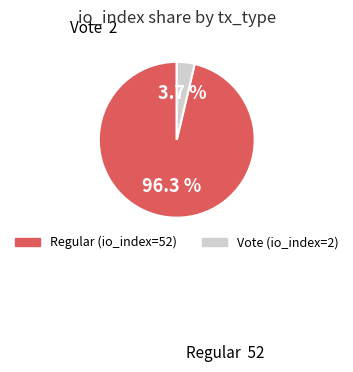

To the nearest percent, what is the average slice percentage?

50%